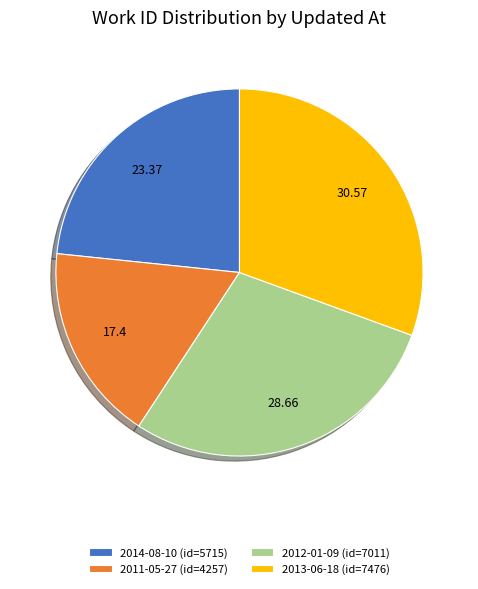

Between 2013-06-18 and 2011-05-27, which is larger?

2013-06-18